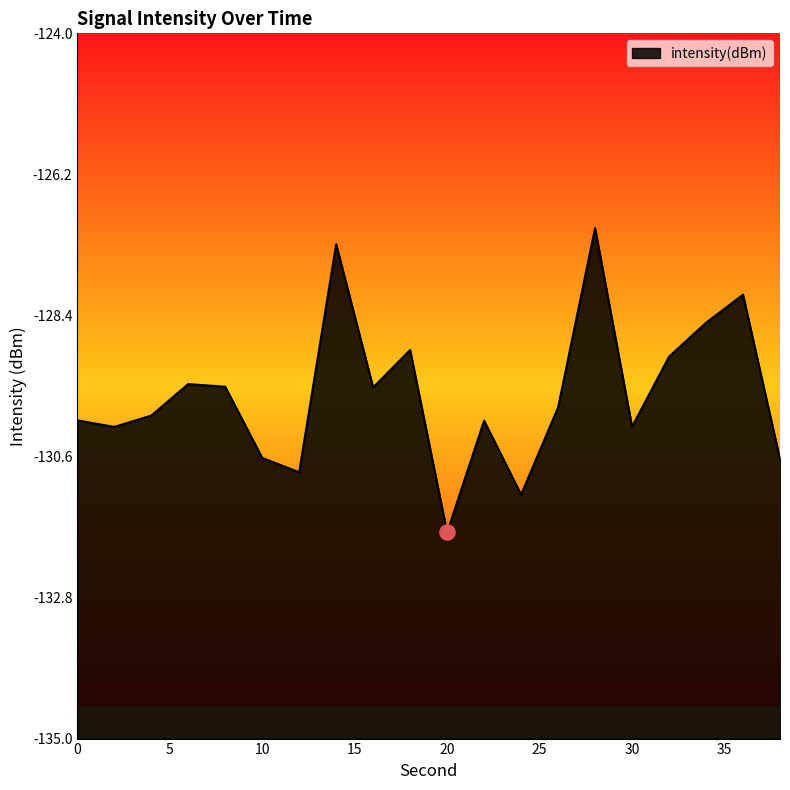

What is the change in value from 8 to 20?

-2.3